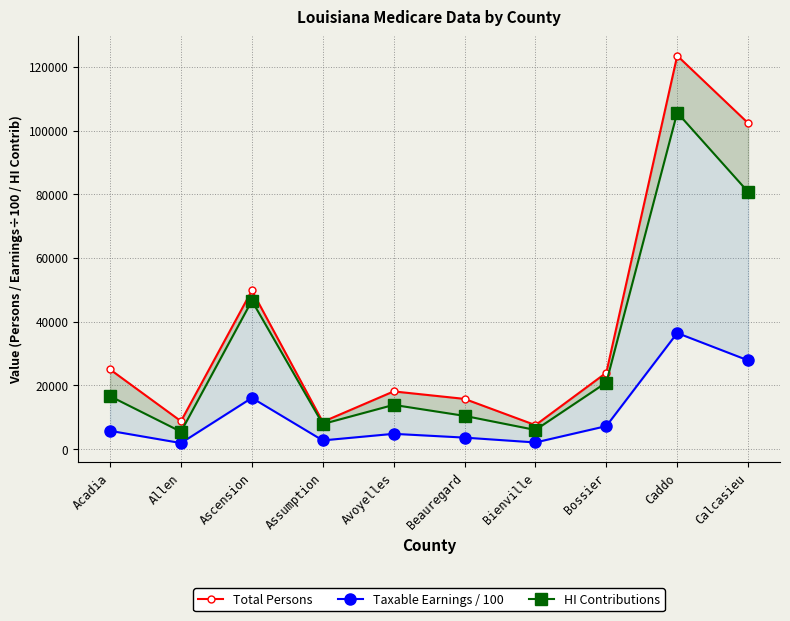

What position from the left is Assumption?

4